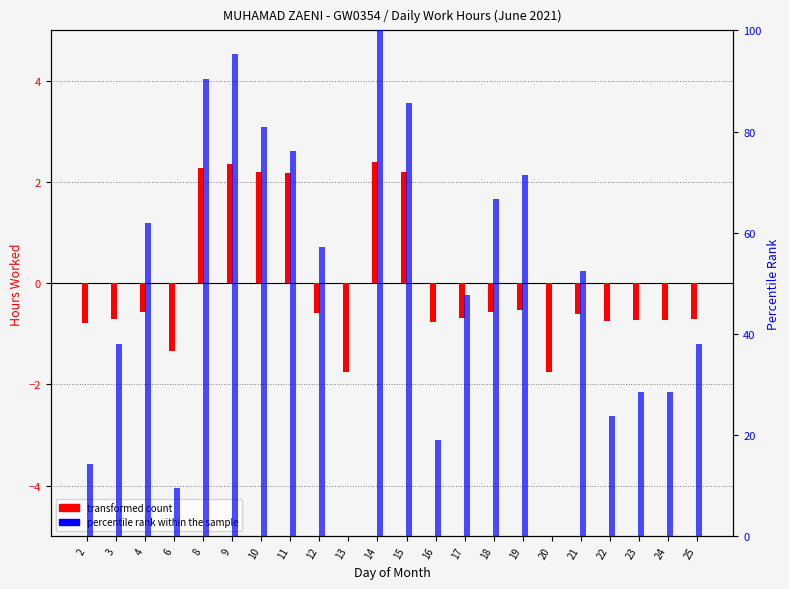

Does the chart contain any negative values?

Yes